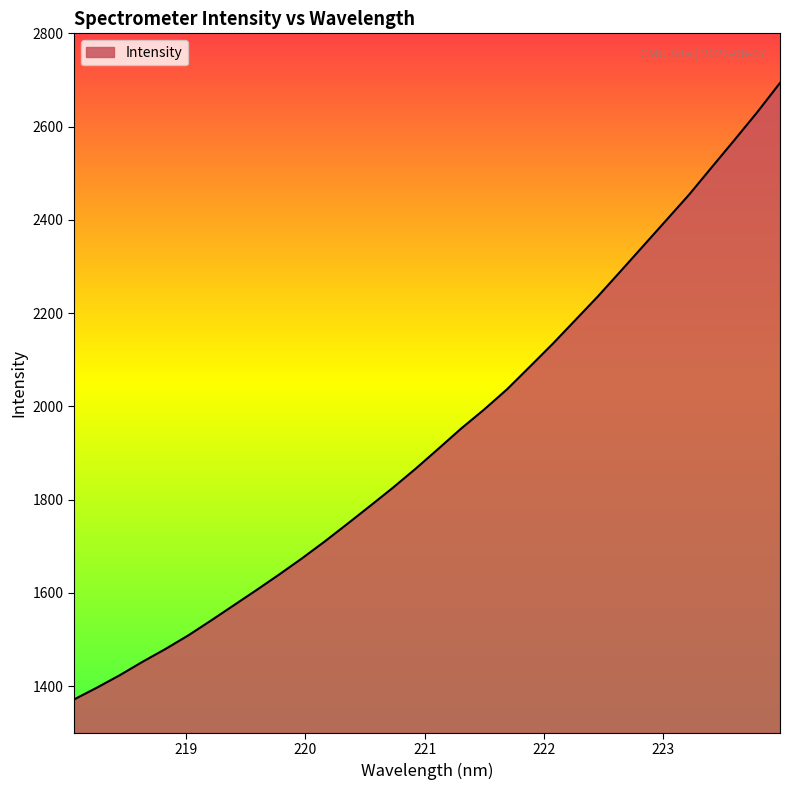

What is the difference between the maximum and minimum values?

1322.2